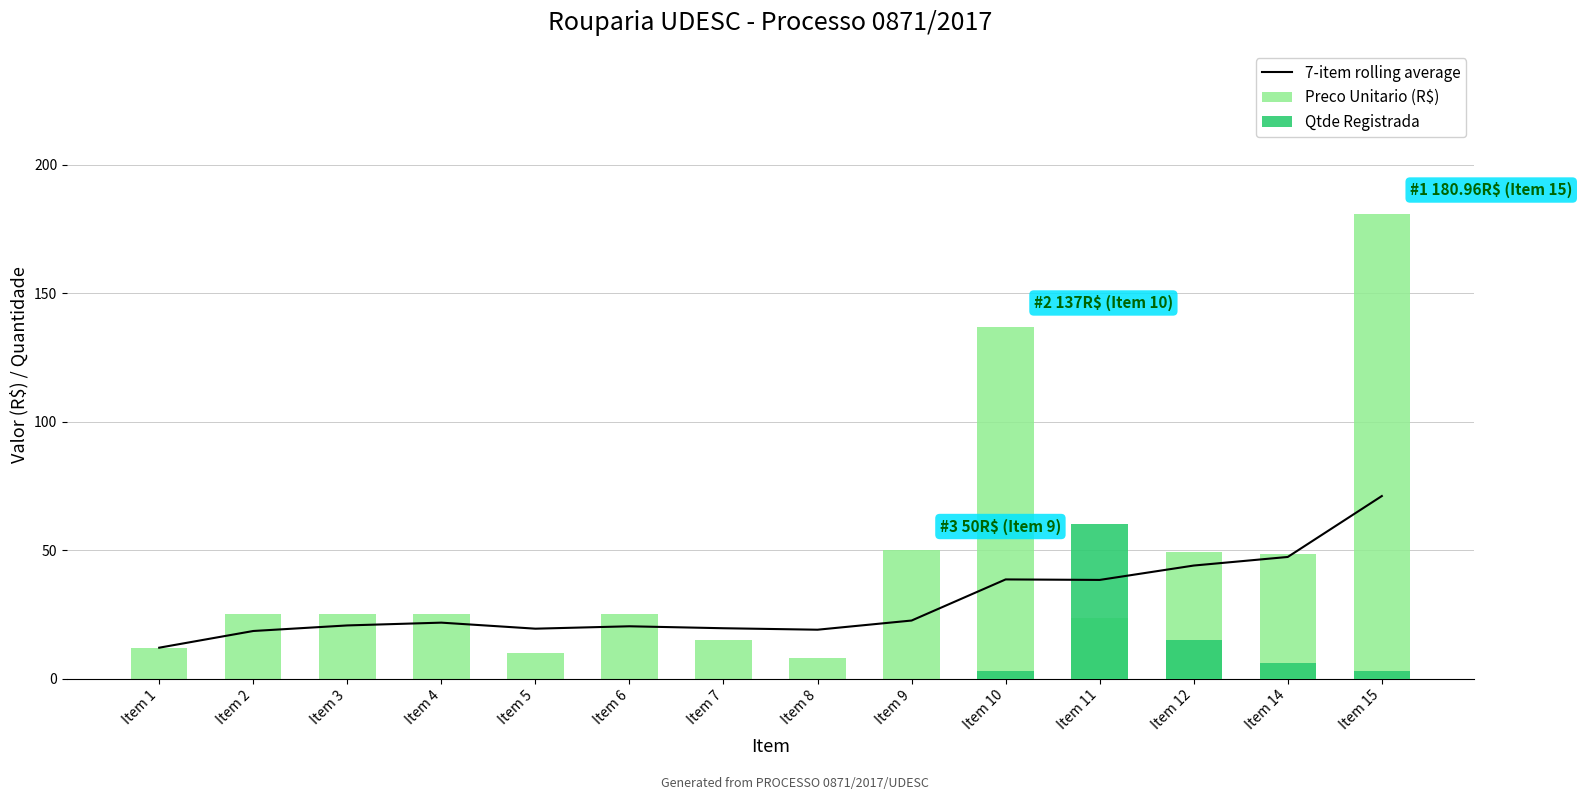

How many values in the Preco Unitario (R$) series are below 25?

5